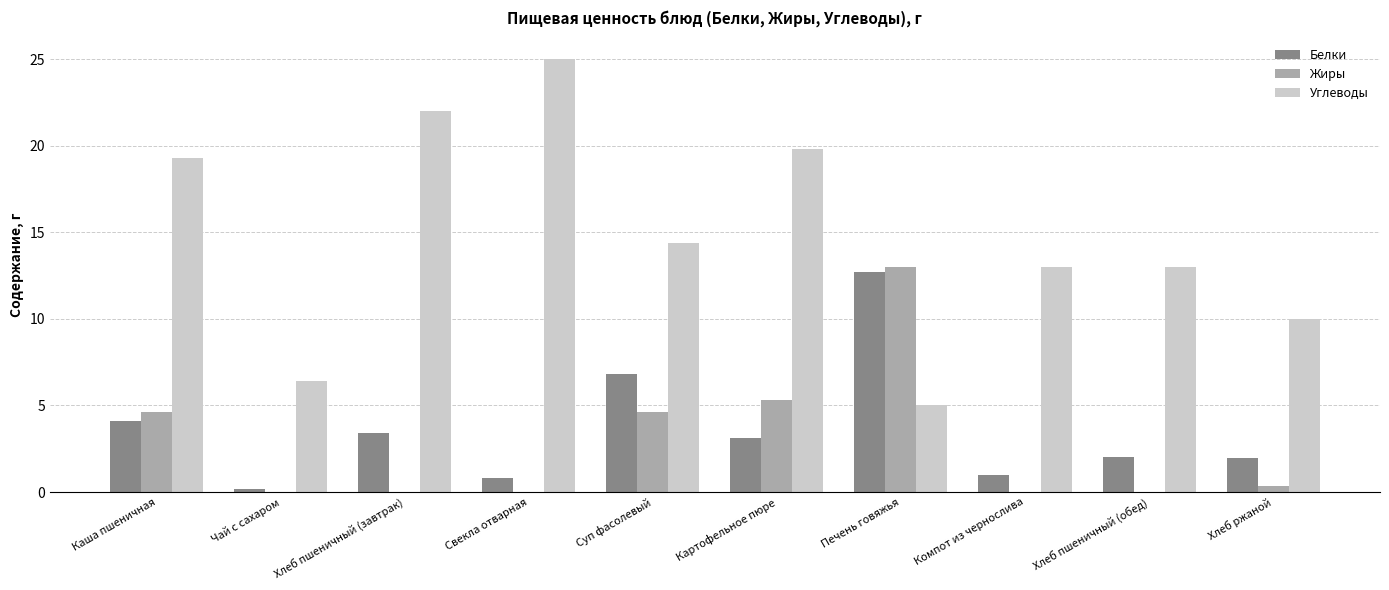

The value of Углеводы at Каша пшеничная is 19.3. True or false?

True